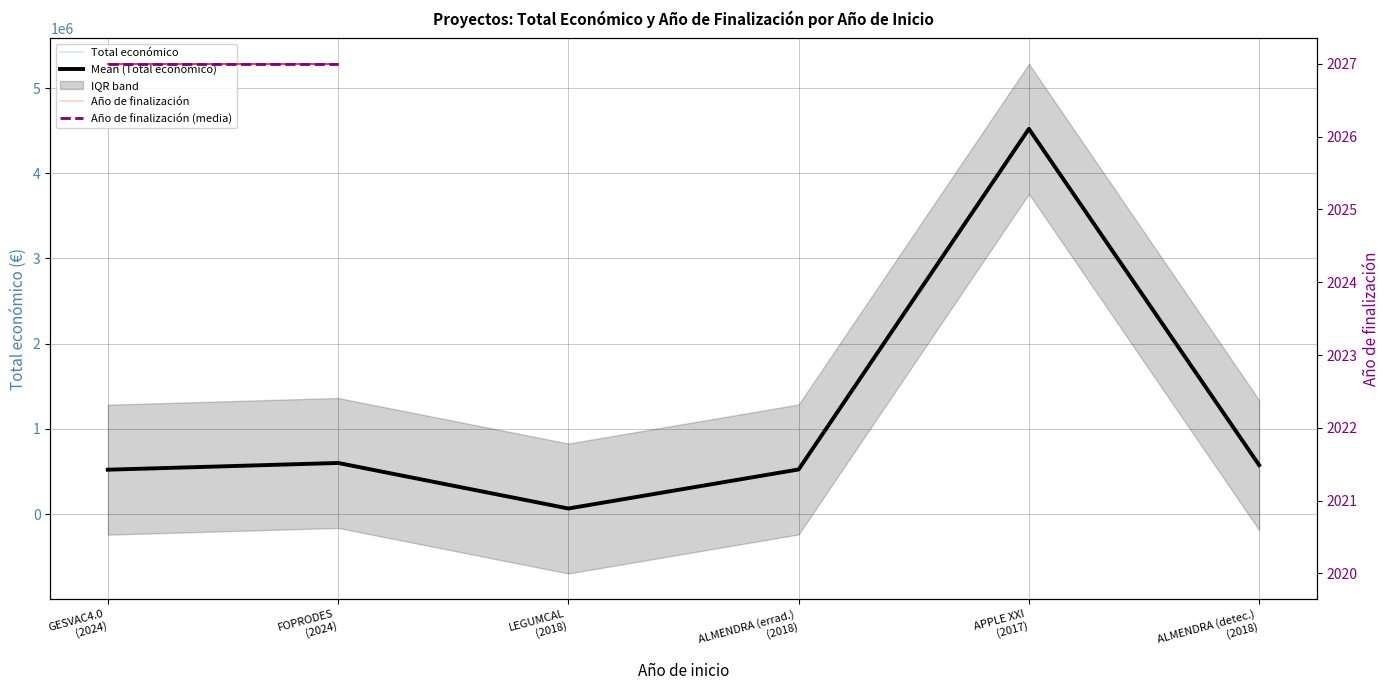

What is the approximate value of Mean (Total económico) at FOPRODES
(2024)?

599211.0